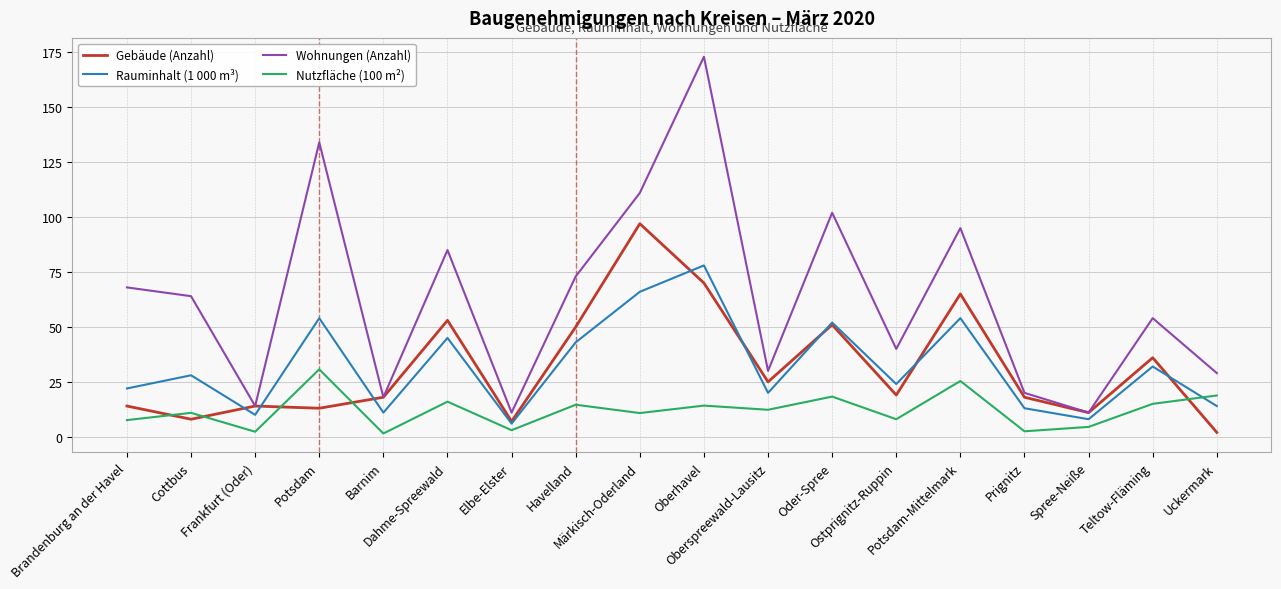

List the series in order of their peak value, highest first.

Wohnungen (Anzahl), Gebäude (Anzahl), Rauminhalt (1 000 m³), Nutzfläche (100 m²)